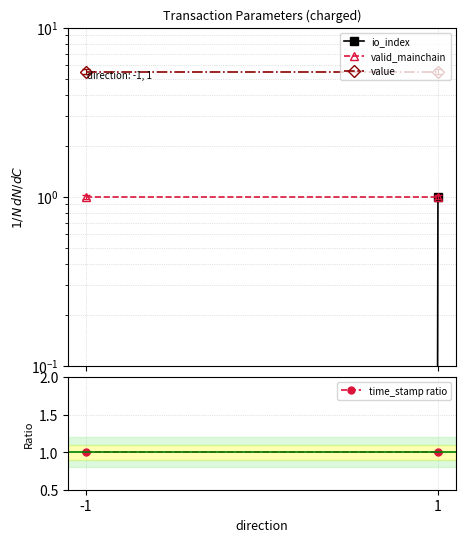

At which label is io_index closest to 0?

-1